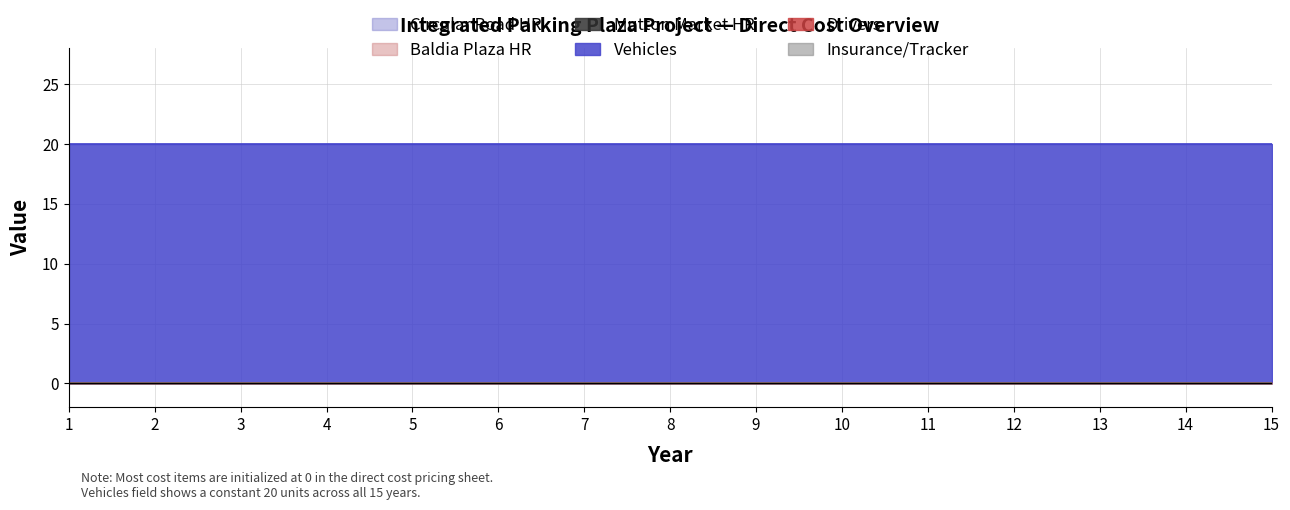

True or false: Circular Road HR and Mutton Market HR intersect in this chart.

False